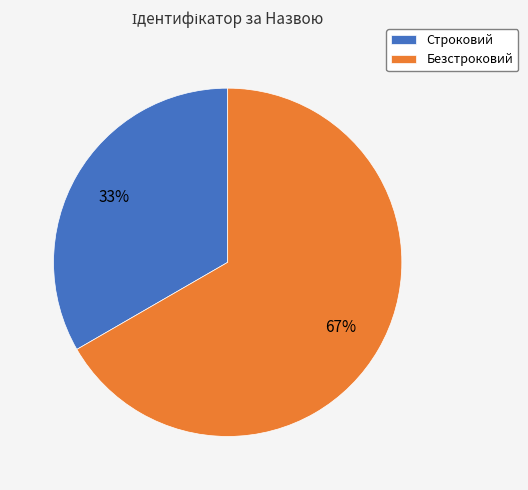

Which has a higher value, Безстроковий or Строковий?

Безстроковий